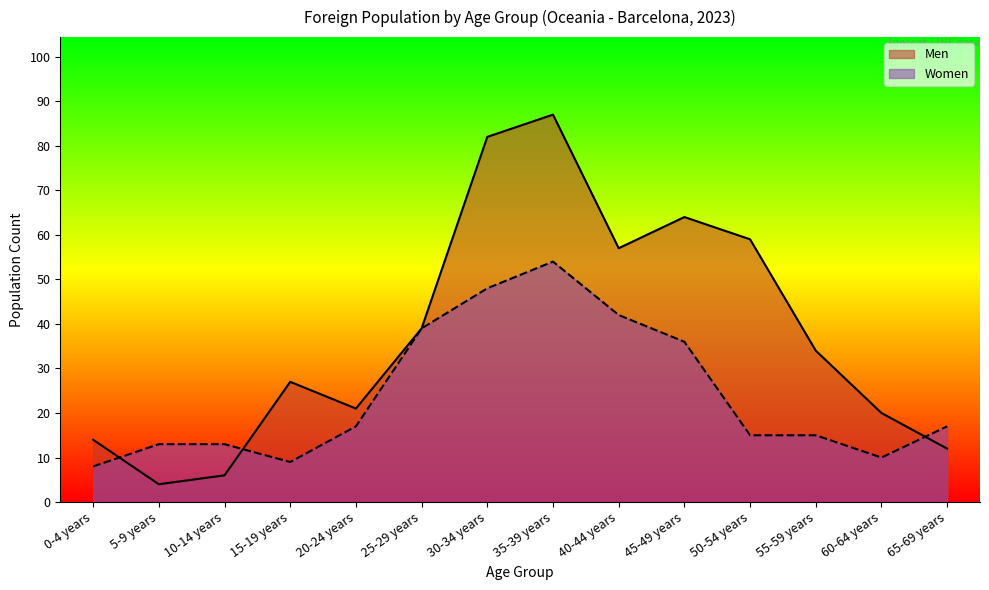

What is the label of the 14th point from the left?

65-69 years